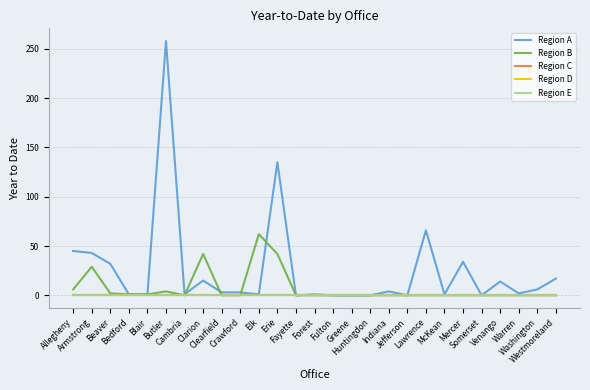

Rank the series by their maximum value, from lowest to highest.

Region C, Region D, Region E, Region B, Region A